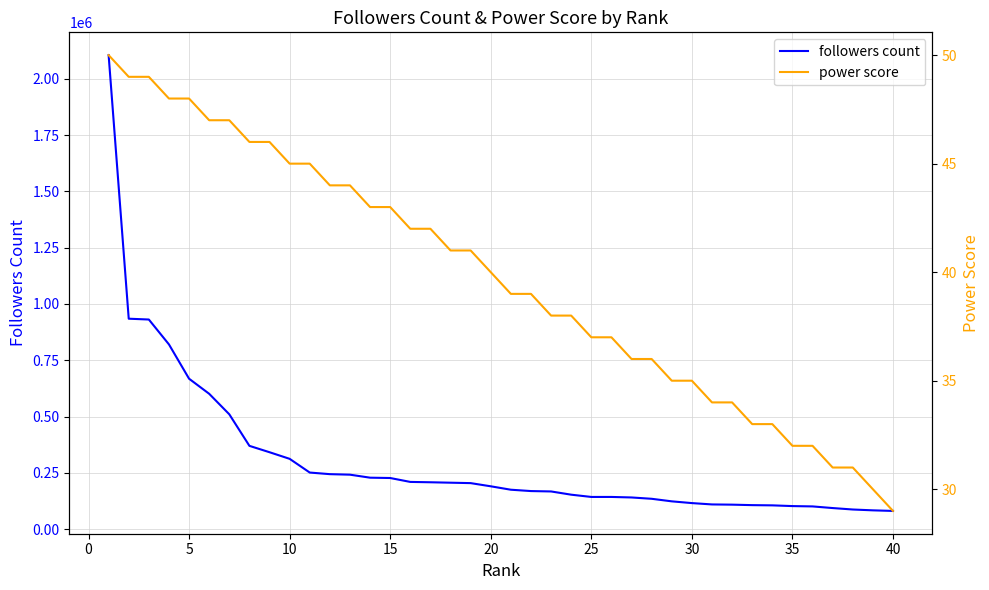

True or false: power score and followers count cross at least once.

False